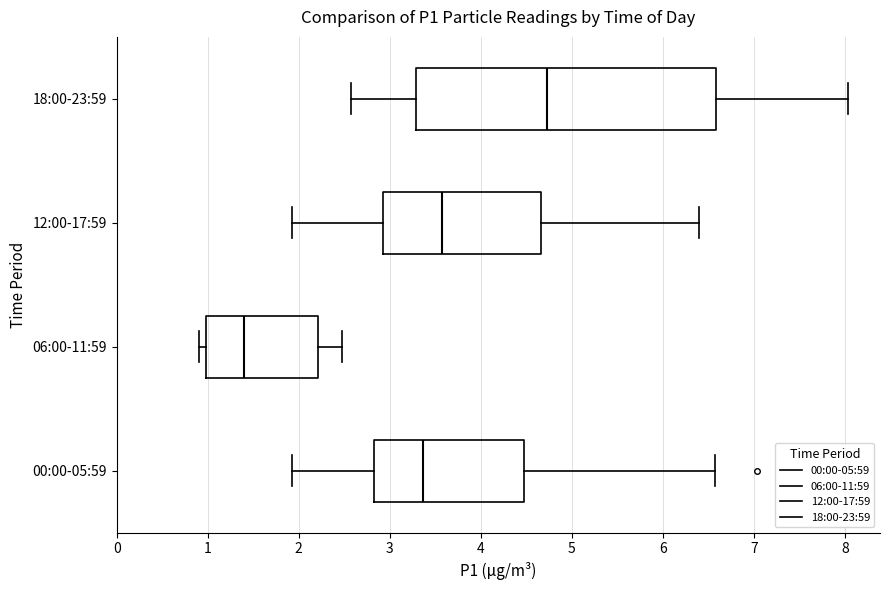

Which box has the furthest to the left median line?

06:00-11:59